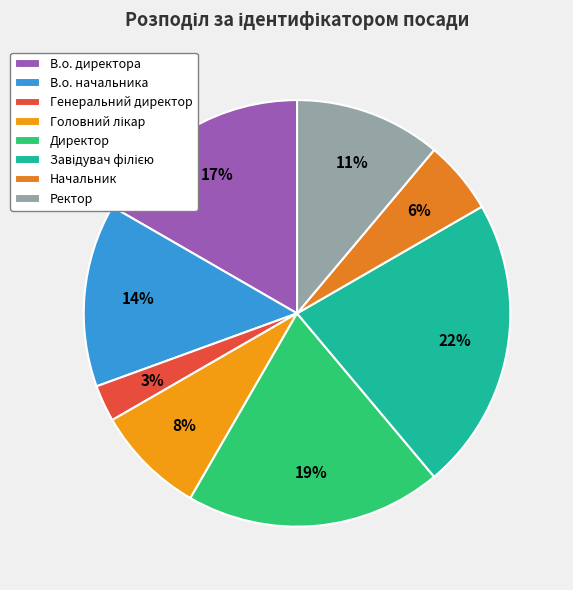

What is the total percentage of Начальник and Головний лікар?

13.9%